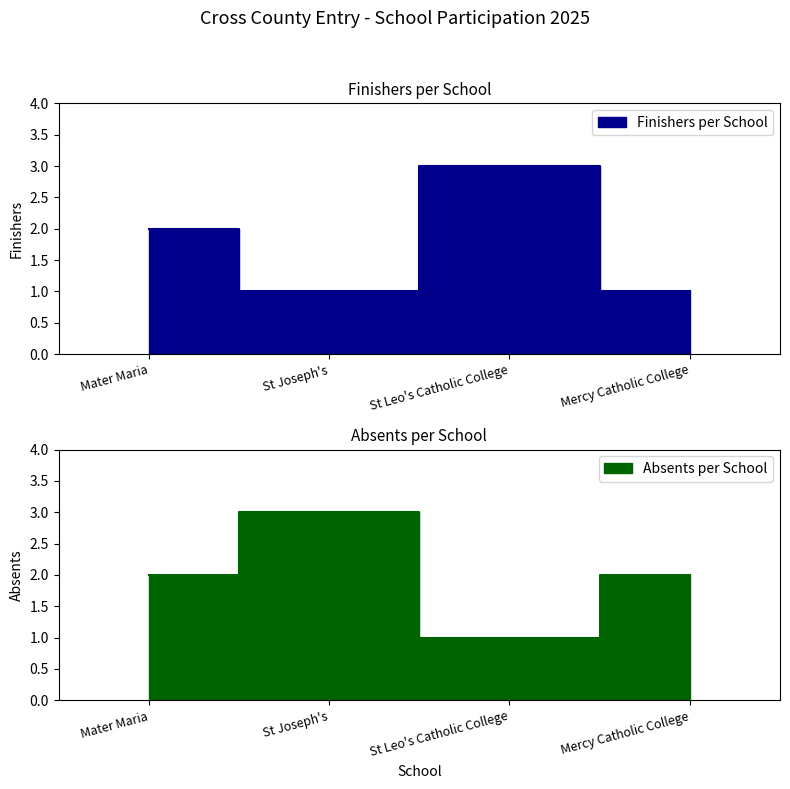

What is the label of the 3rd point from the right?

St Joseph's